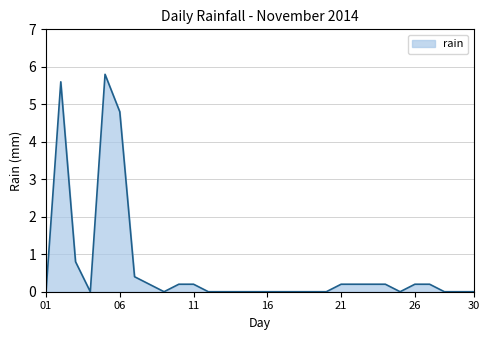

How many lines are shown in the chart?

1